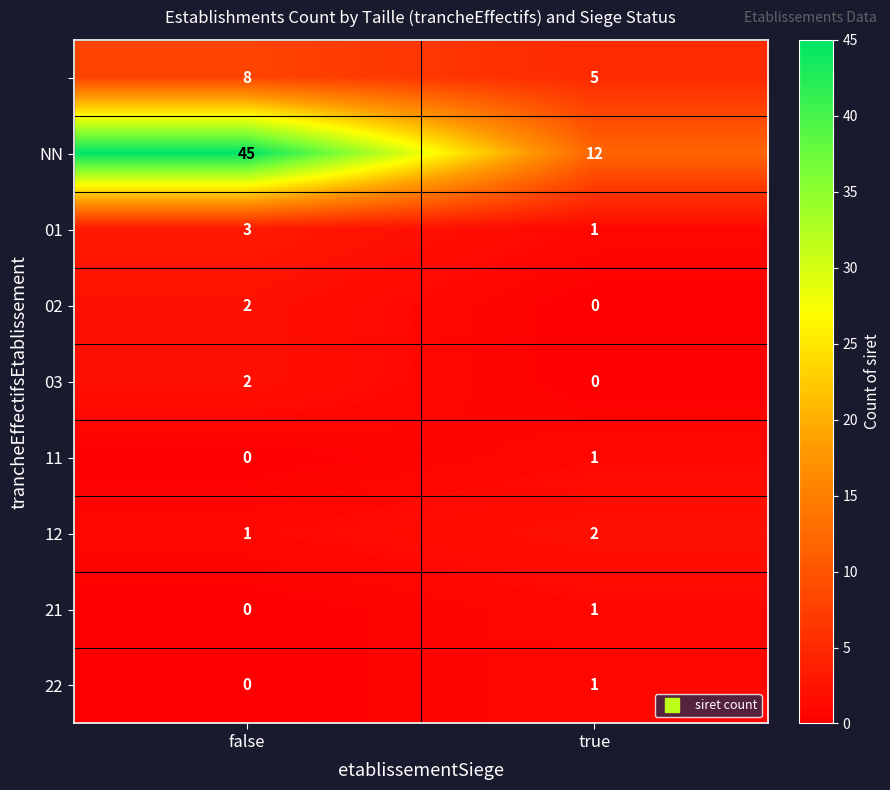

What is the total value across all series at true?

23